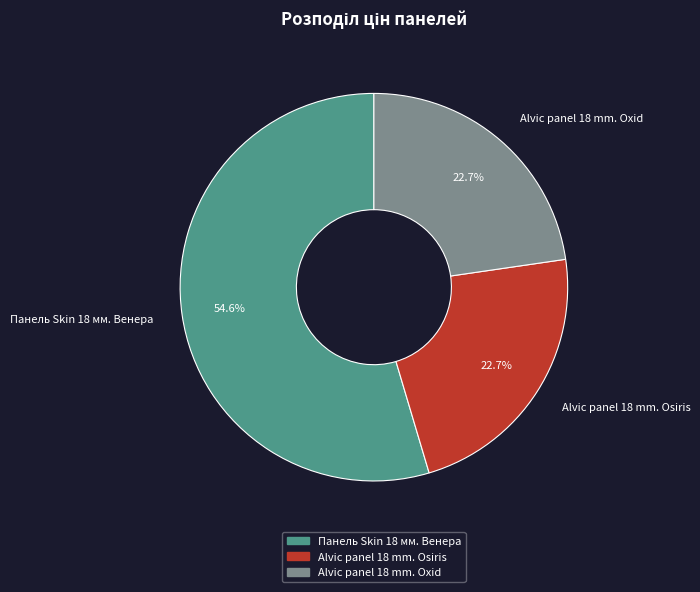

Which category has the biggest portion of the pie?

Панель Skin 18 мм. Венера